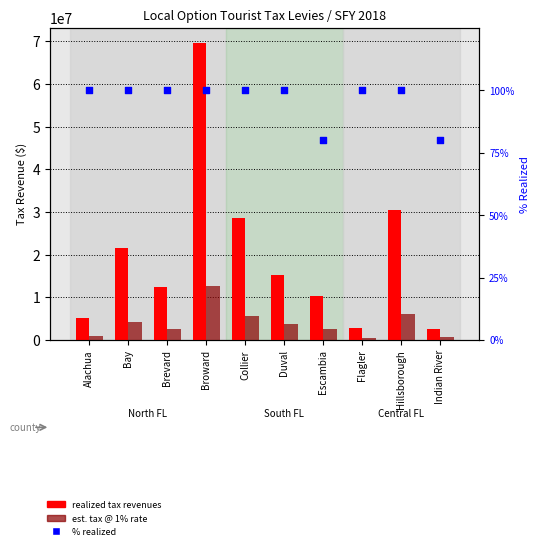

Which series contains the highest Y value?

Realized Tax Revenues